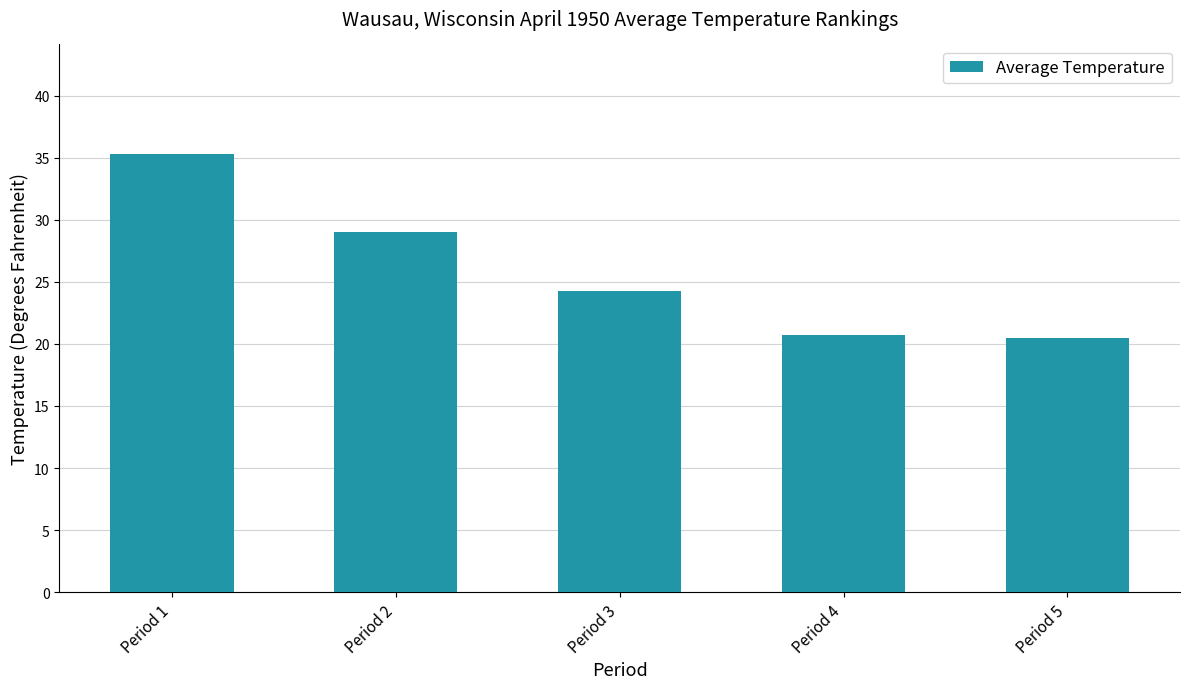

What is the value of the 2nd bar from the left?

29.0